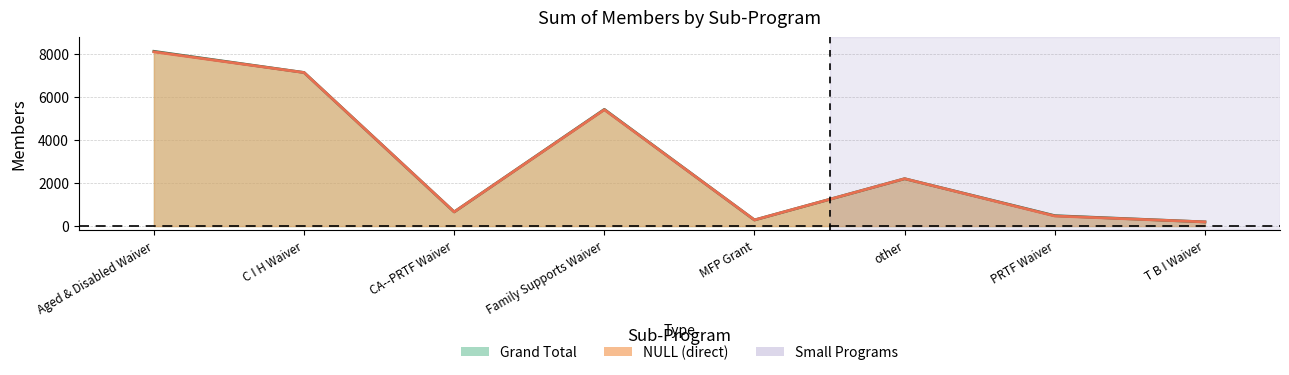

Where is Grand Total nearest to the value 4151?

Family Supports Waiver